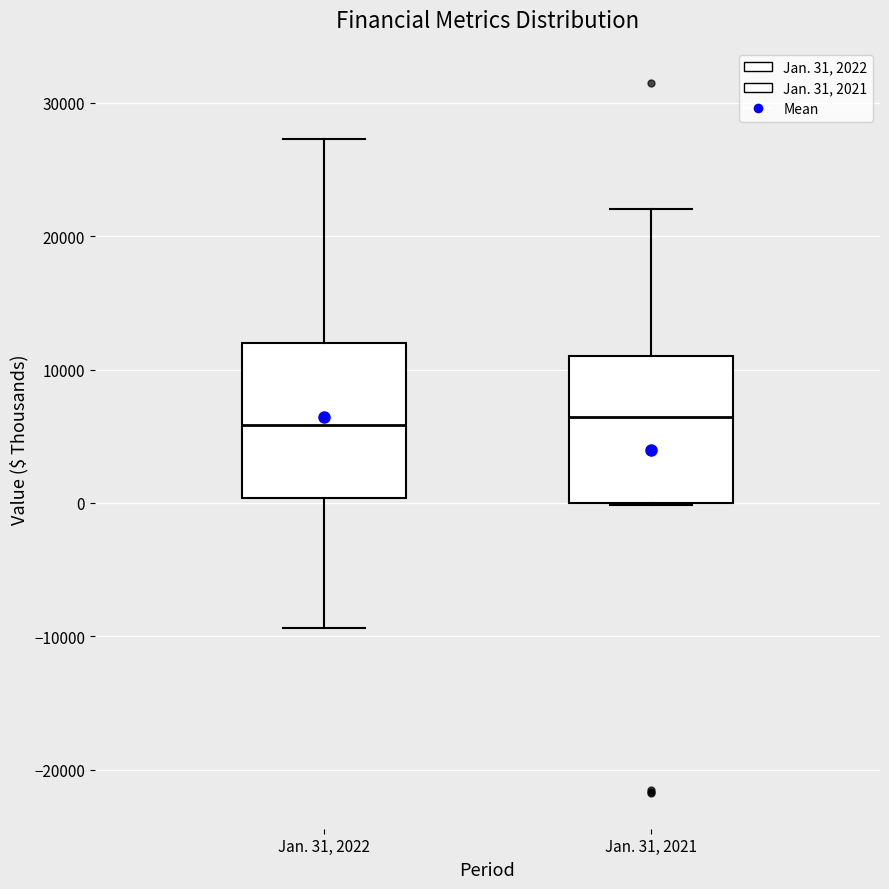

Reading left to right, transcribe this box plot: for each box, give where its median line is, the range the box spans, and where its two whiskers end, as read against the y-axis. The values are not printed on the chart, so give them approximately, as read against the axis.

Jan. 31, 2022: median 6000, box 0 to 12000, whiskers -9000 to 27000
Jan. 31, 2021: median 6000, box 0 to 11000, whiskers 0 to 22000